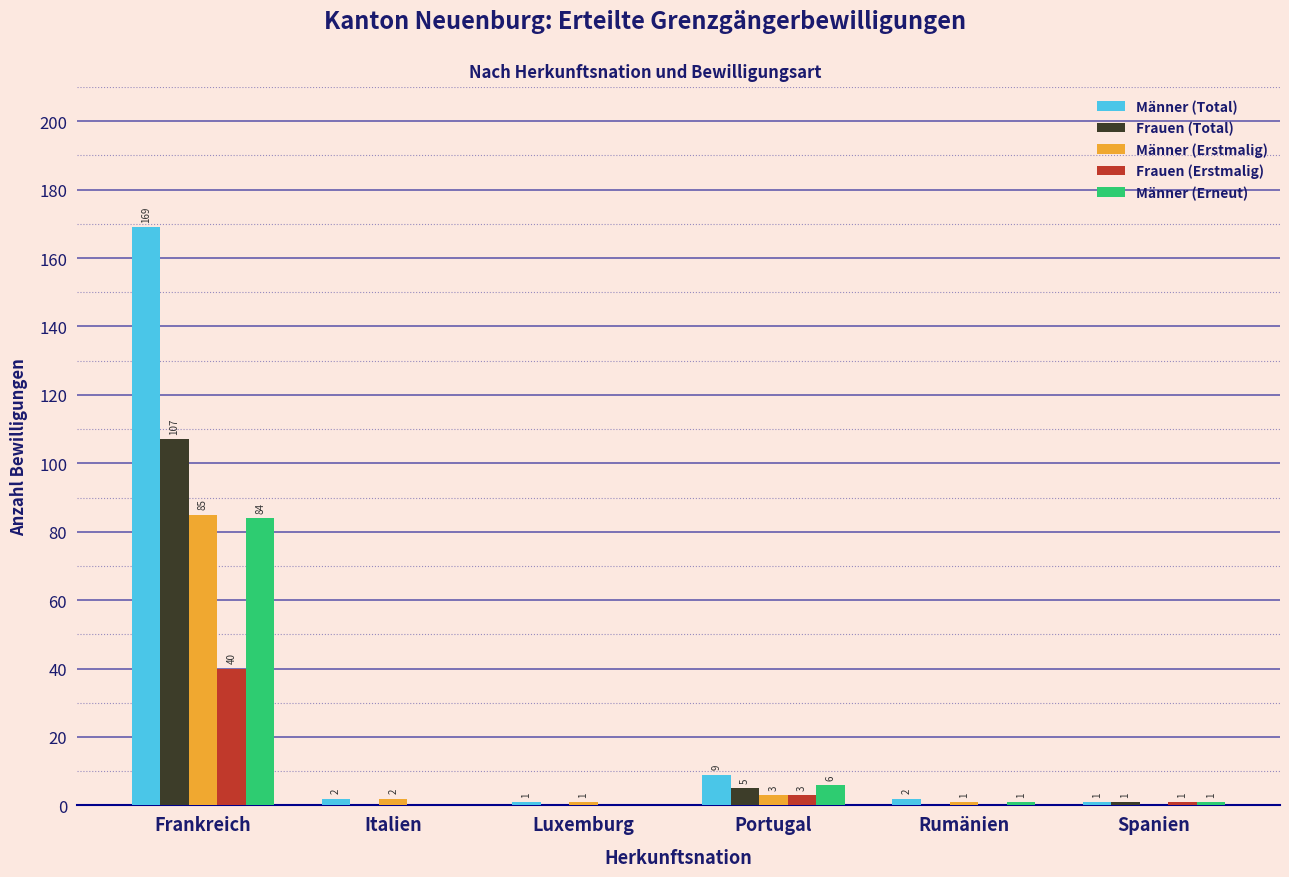

Where is Männer (Total) nearest to the value 85?

Portugal